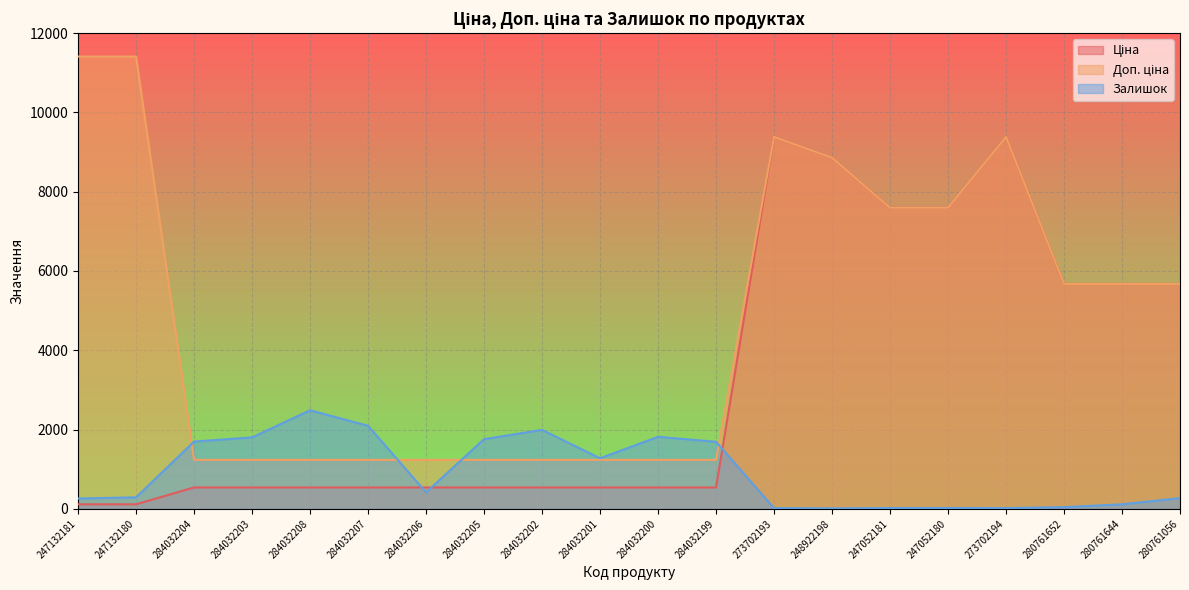

True or false: Залишок has more than 1 interior local peaks.

True